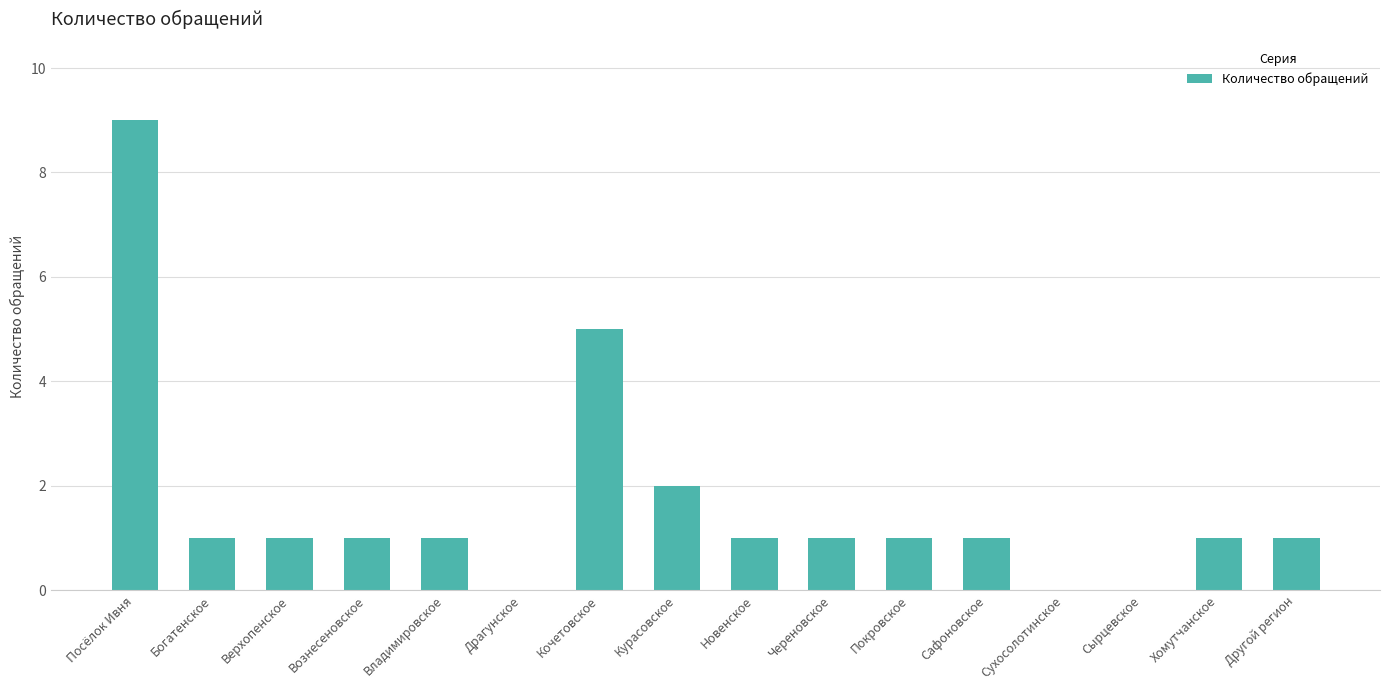

Are the bars grouped side by side (vs. stacked)?

No